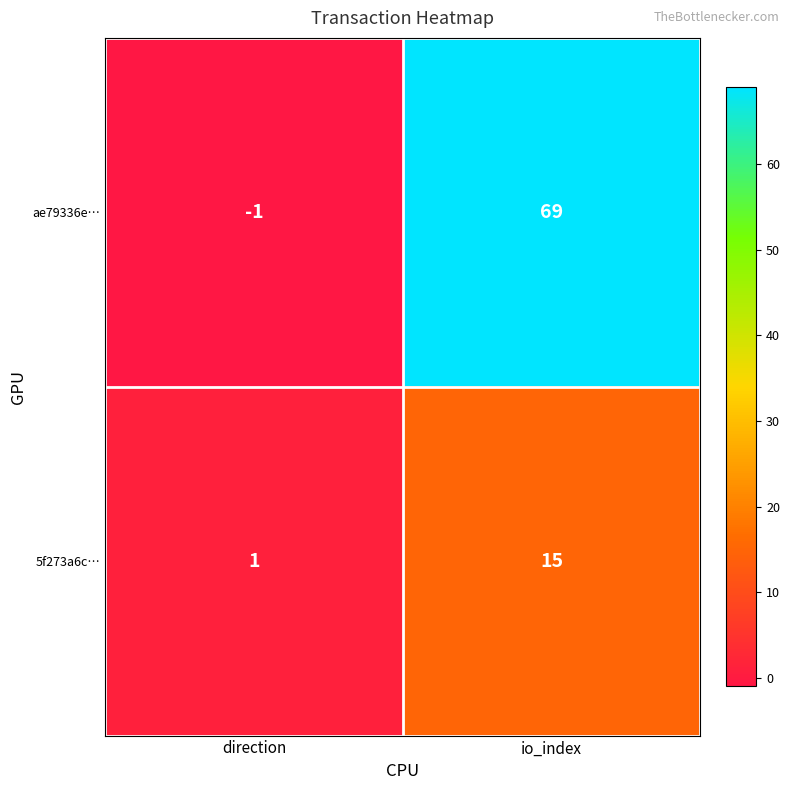

What is the average value of the 5f273a6c… series?

8